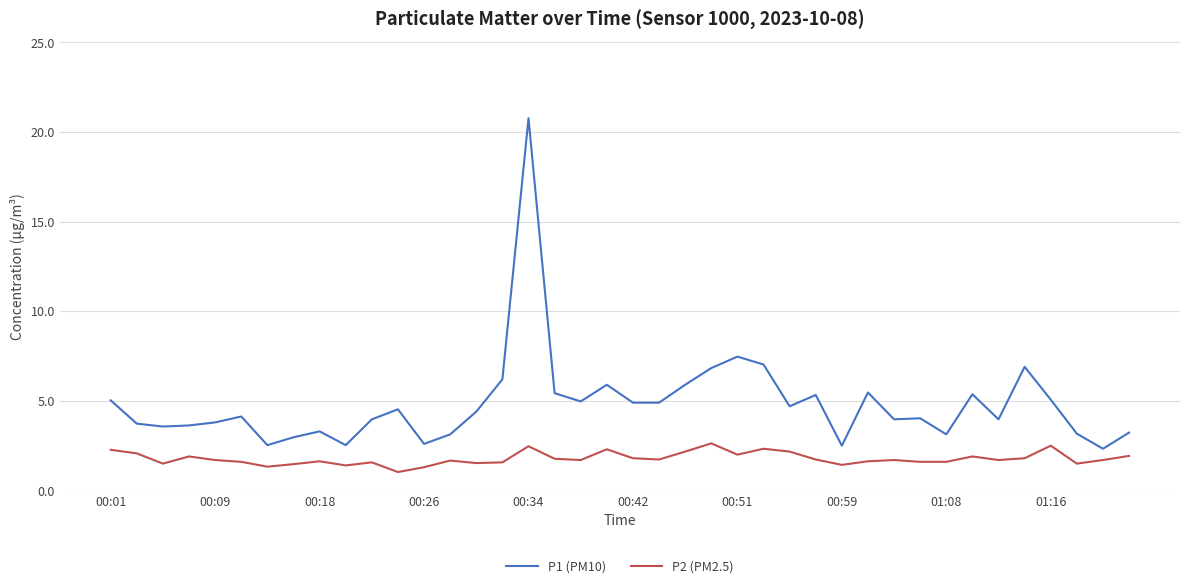

What is the difference between the second highest and minimum values in the P1 (PM10) series?

5.1